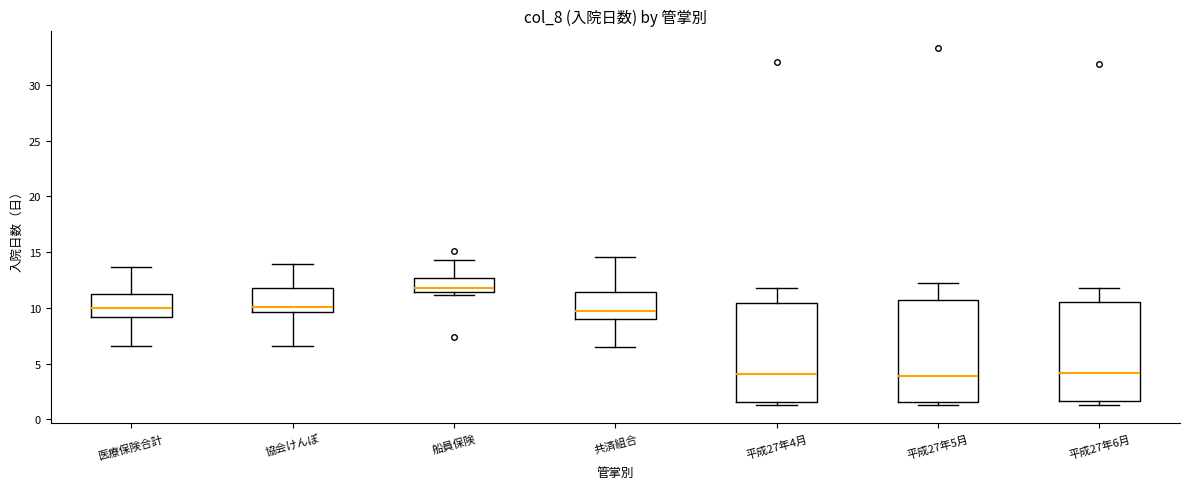

Where is the lower edge of the box for 平成27年5月 on the y-axis? The values are not printed on the chart, so give them approximately, as read against the axis.

1.5